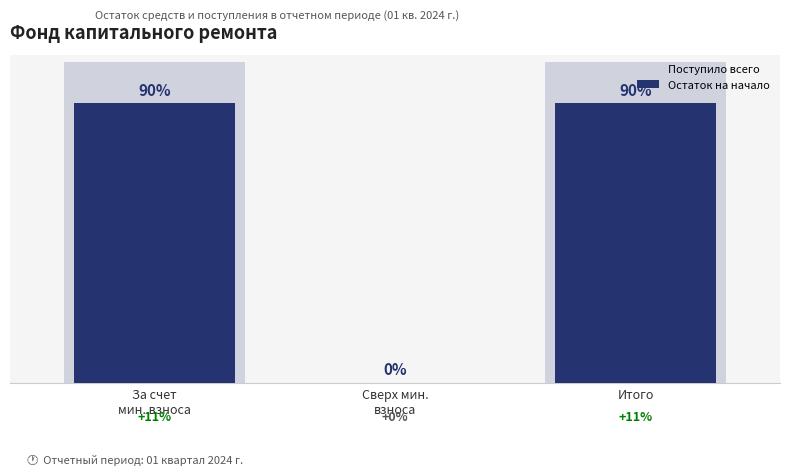

Which has a higher value, Сверх мин.
взноса or За счет
мин. взноса?

За счет
мин. взноса